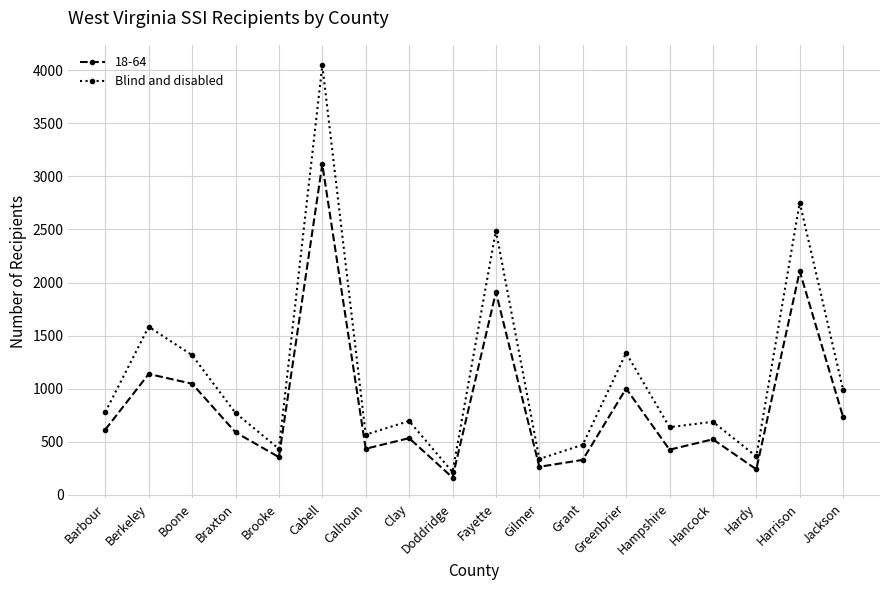

What is the difference between the highest and lowest values at Braxton?

182